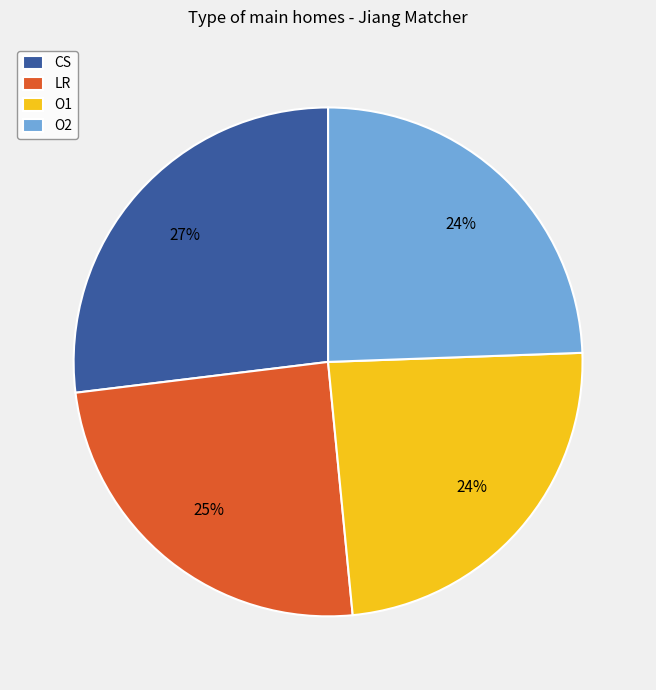

Which category has the biggest portion of the pie?

CS